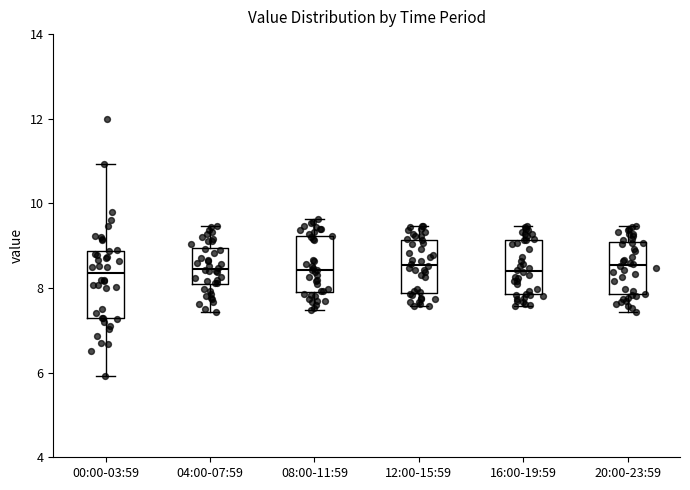

Reading left to right, read every box against the y-axis: the position of its median line, the range the box covers, and the ends of its whiskers. The values are not printed on the chart, so give them approximately, as read against the axis.

00:00-03:59: median 8.4, box 7.4 to 8.8, whiskers 6.0 to 11.0
04:00-07:59: median 8.4, box 8.0 to 9.0, whiskers 7.4 to 9.4
08:00-11:59: median 8.4, box 8.0 to 9.2, whiskers 7.4 to 9.6
12:00-15:59: median 8.6, box 7.8 to 9.2, whiskers 7.6 to 9.4
16:00-19:59: median 8.4, box 7.8 to 9.2, whiskers 7.6 to 9.4
20:00-23:59: median 8.6, box 7.8 to 9.0, whiskers 7.4 to 9.4